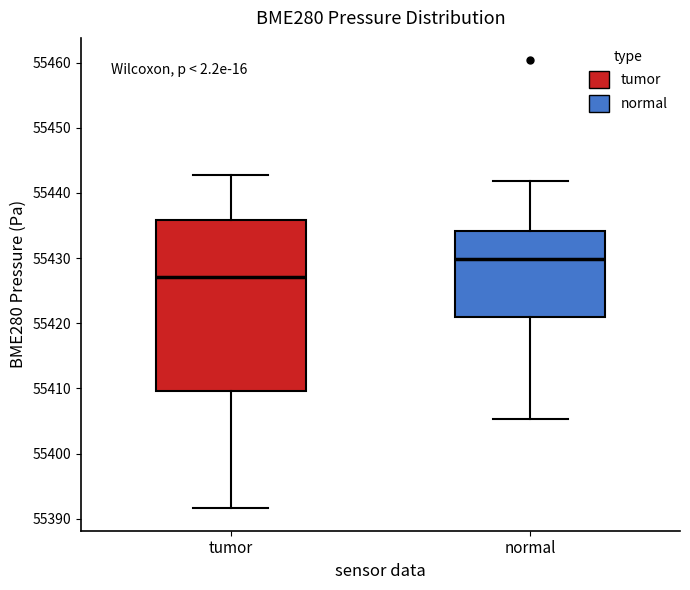

Which box's median line is the lowest?

tumor